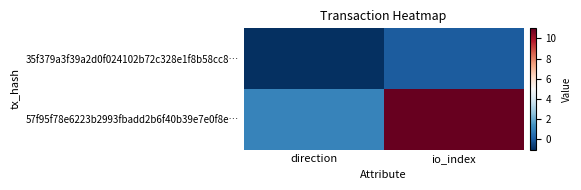

Which has a higher value, io_index or direction?

io_index